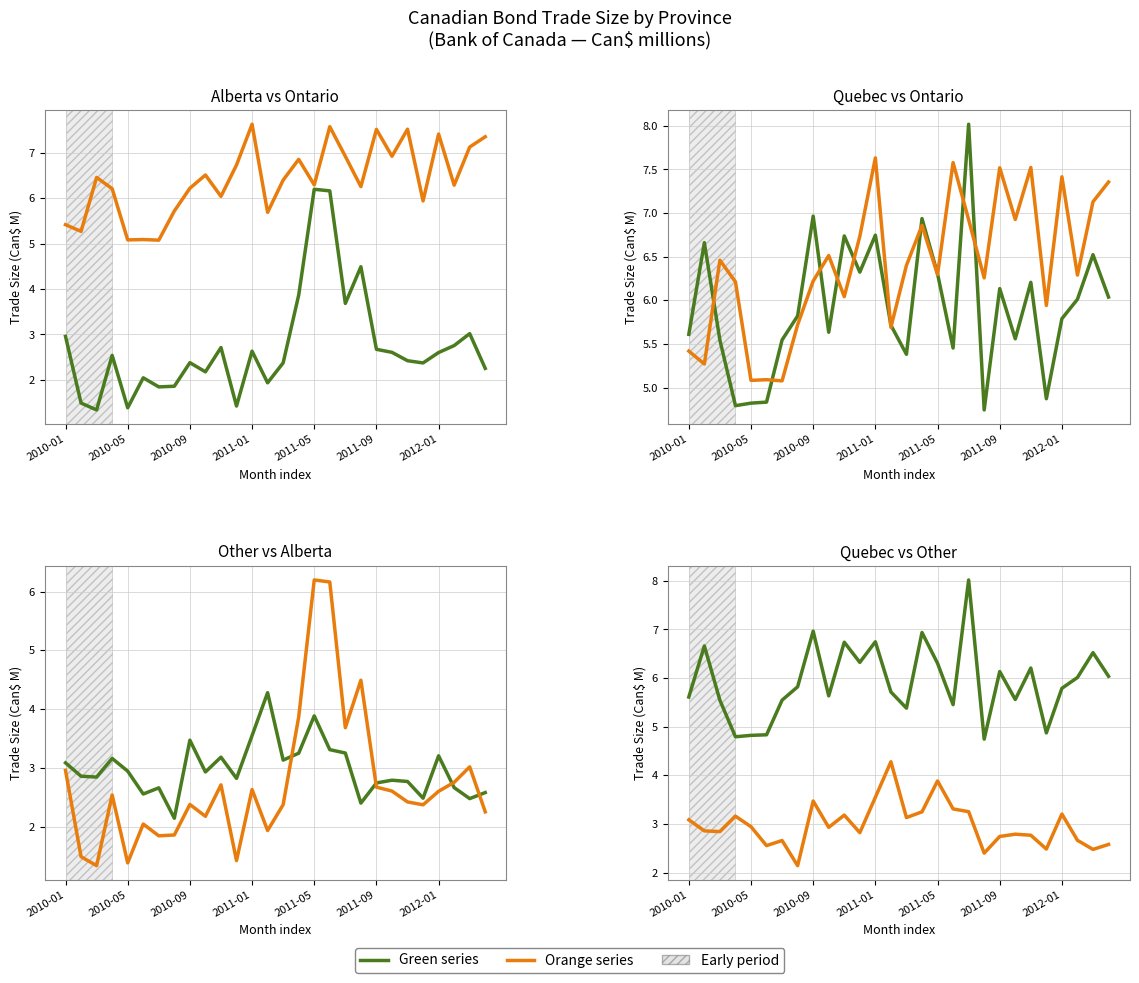

True or false: Other has more than 0 interior local peaks.

True